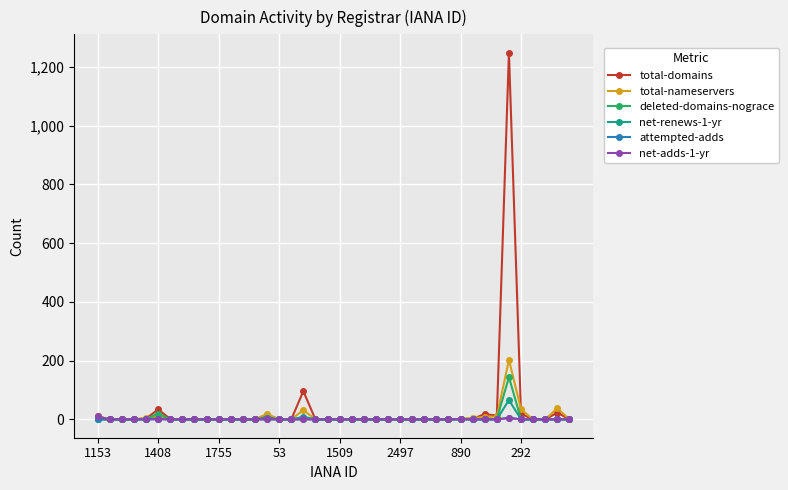

What is the greatest value displayed?

1249